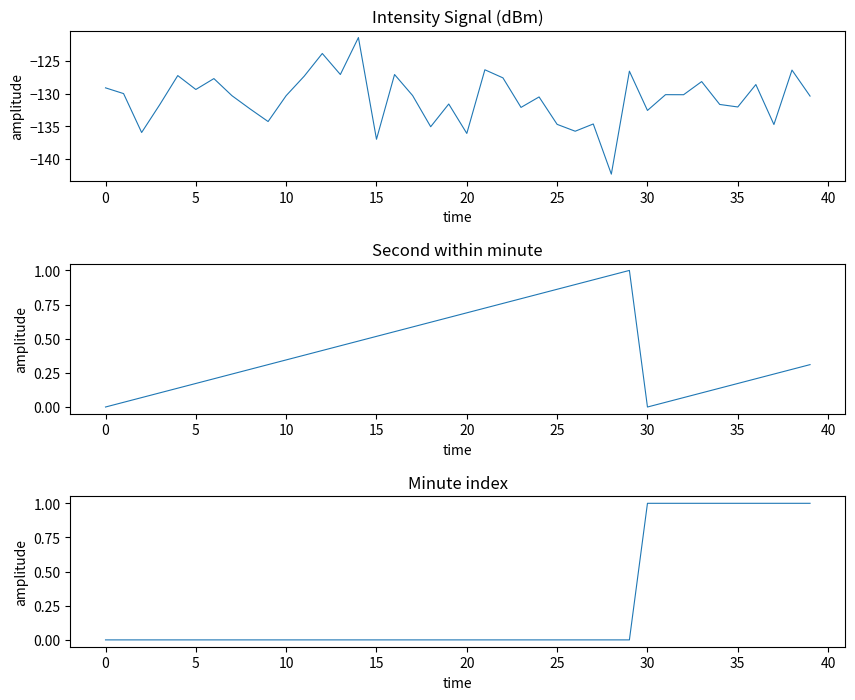

At which category does the chart reach its minimum across all series?

28